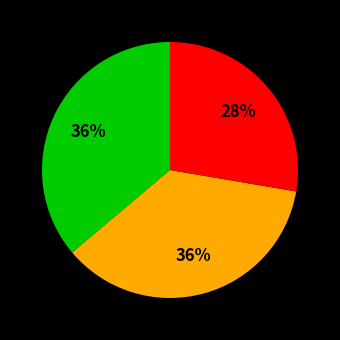

To the nearest percent, what is the average slice percentage?

33%